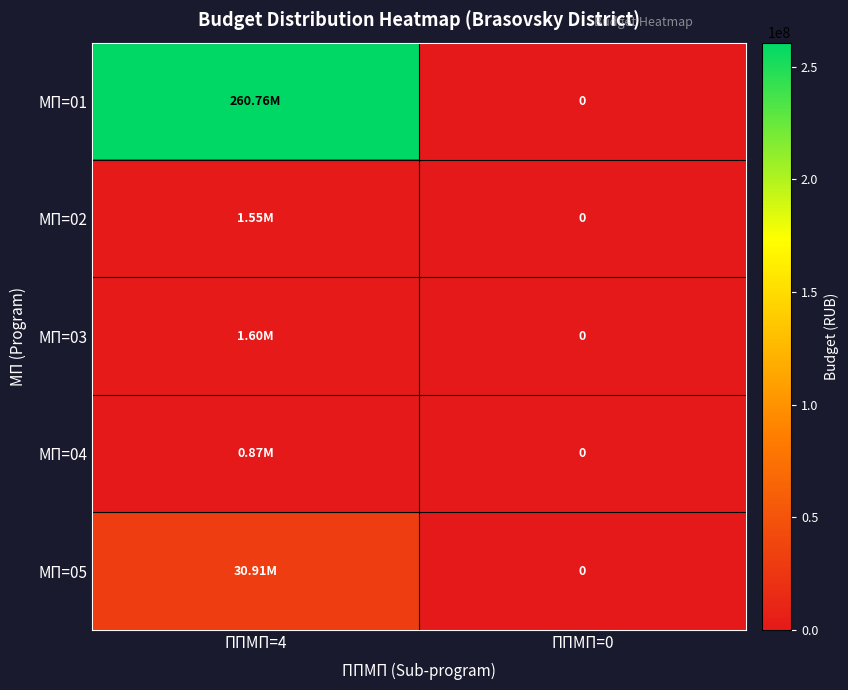

Which category has the highest value across all series?

ППМП=4